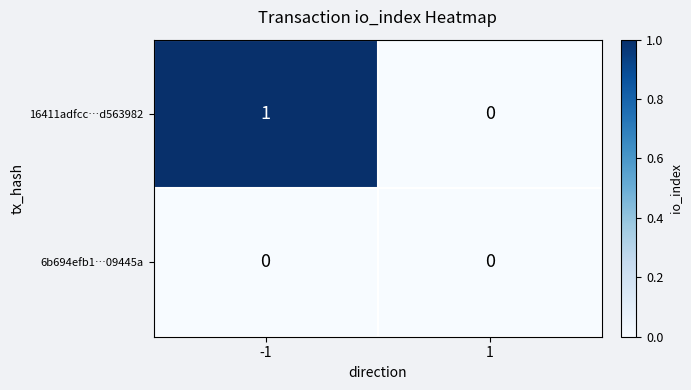

List the series in order of their peak value, lowest first.

6b694efb1…09445a, 16411adfcc…d563982